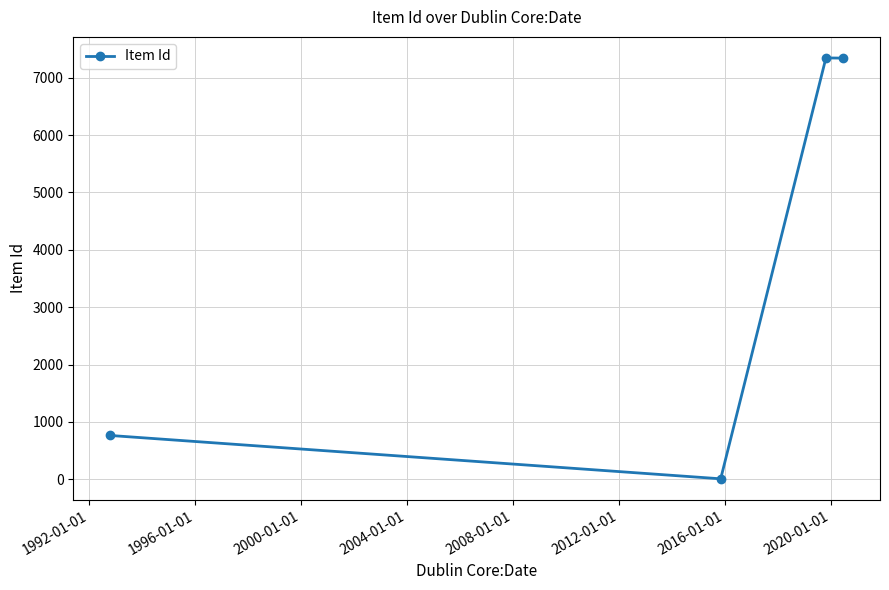

What is the difference between the maximum and minimum values?

7339